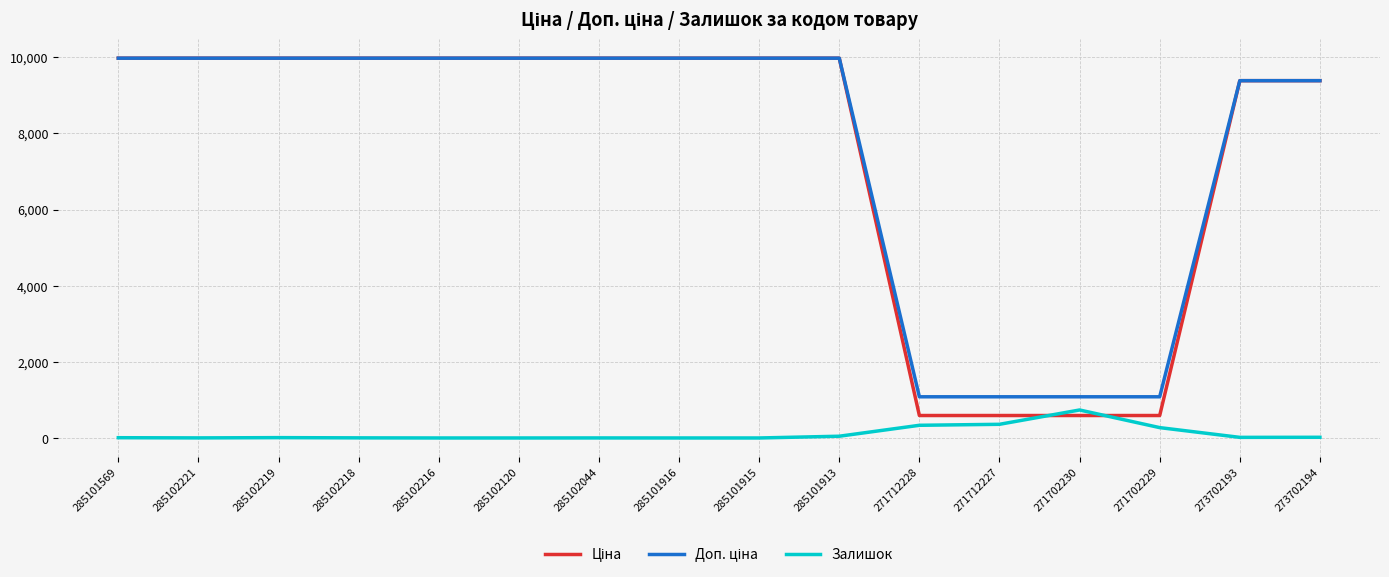

What is the difference between the highest and lowest values at 285102216?

9975.0